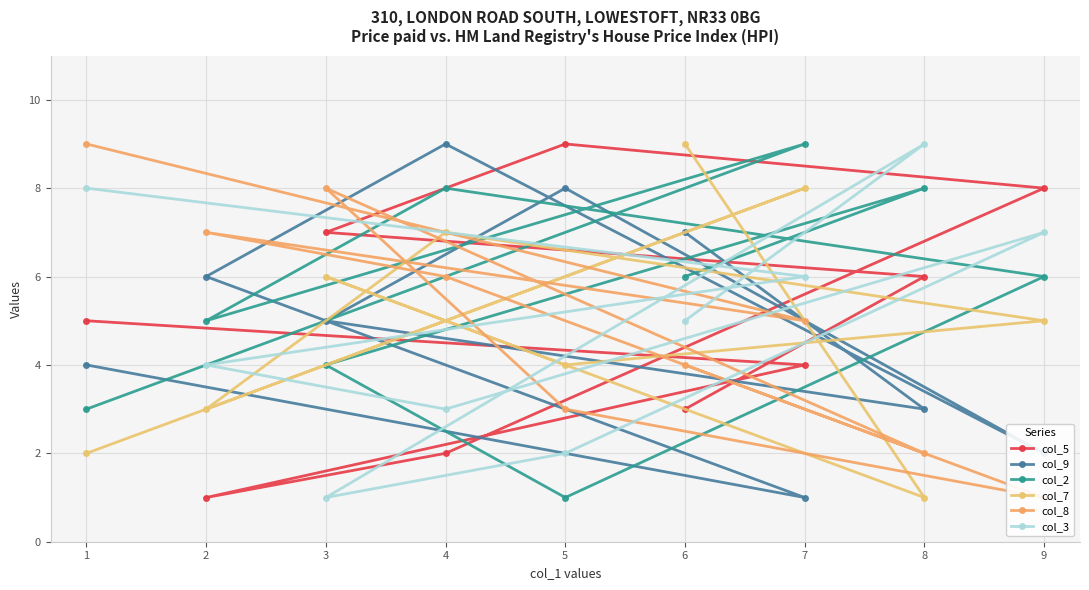

How many times do col_3 and col_2 cross each other?

5